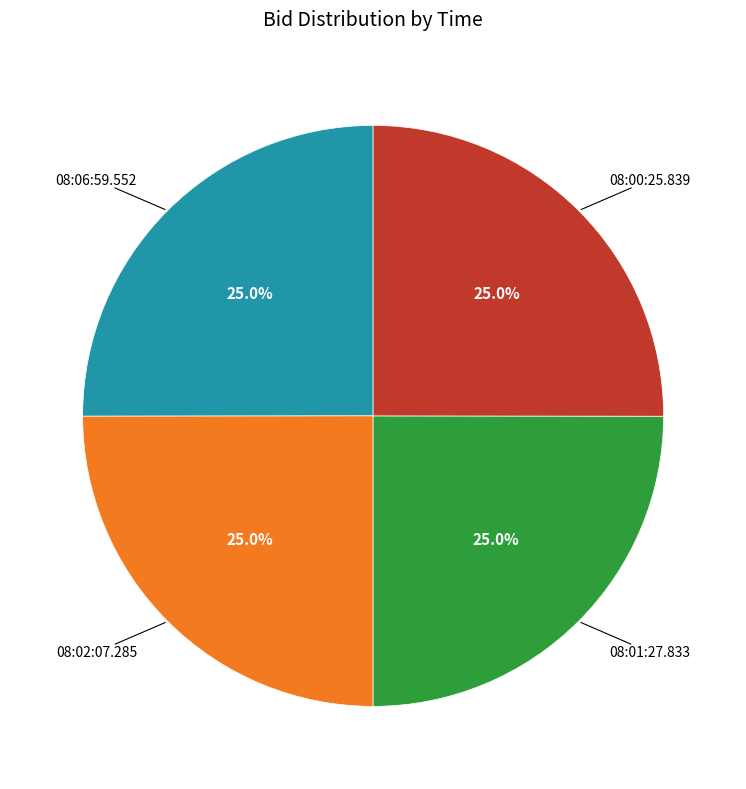

Is there a majority slice in this chart?

No